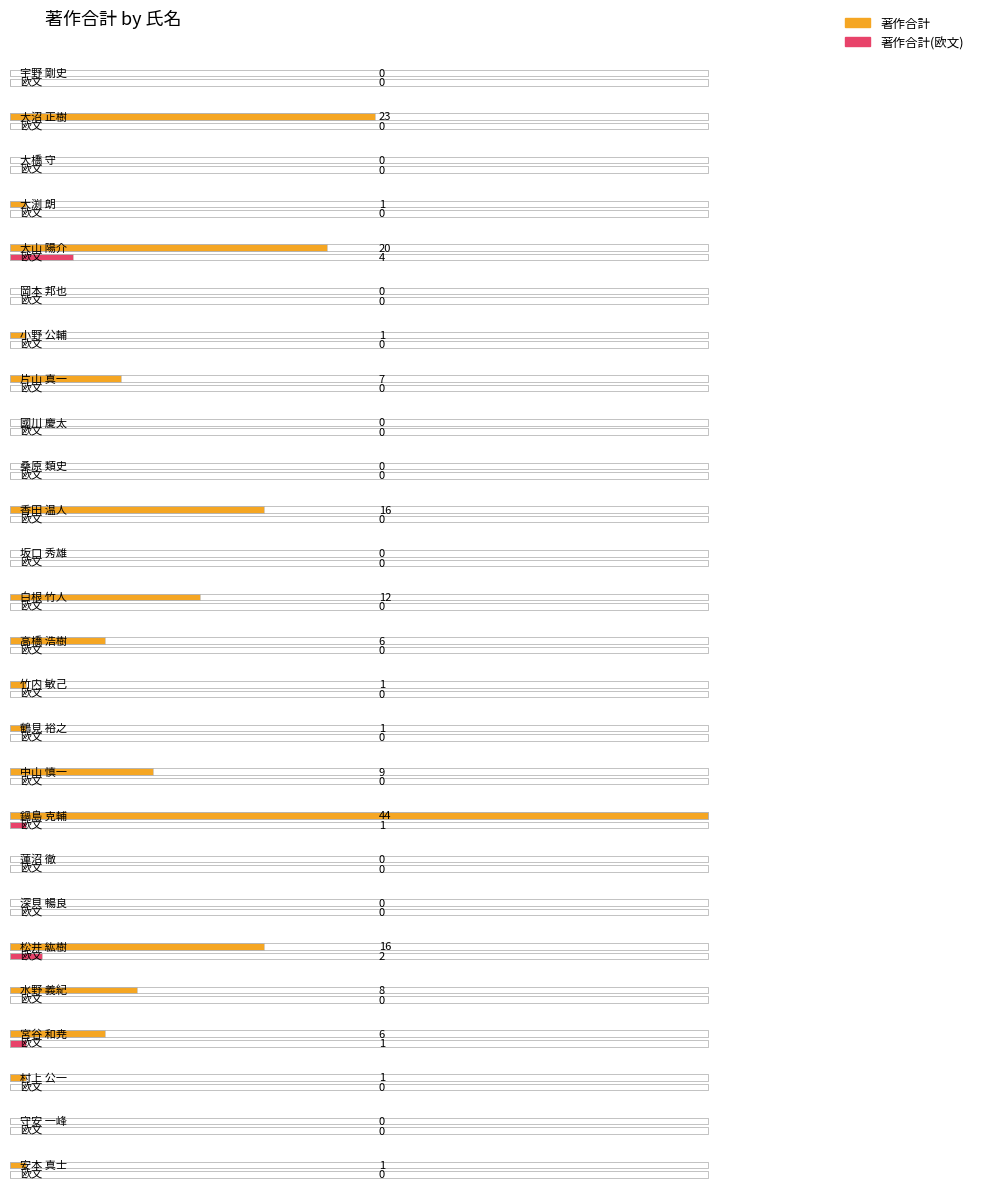

How many bars are there in total?

52